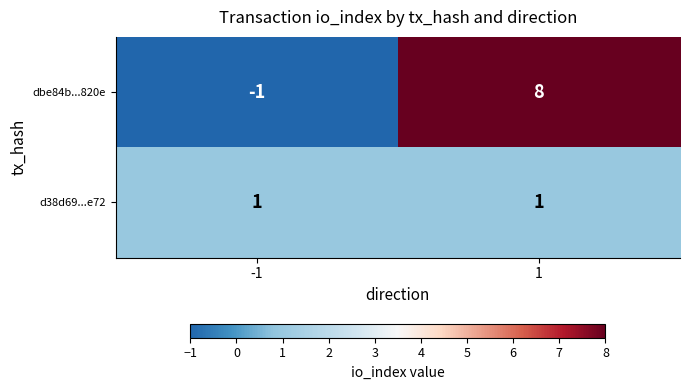

The dbe84b...820e series shows -2 at -1. True or false?

False